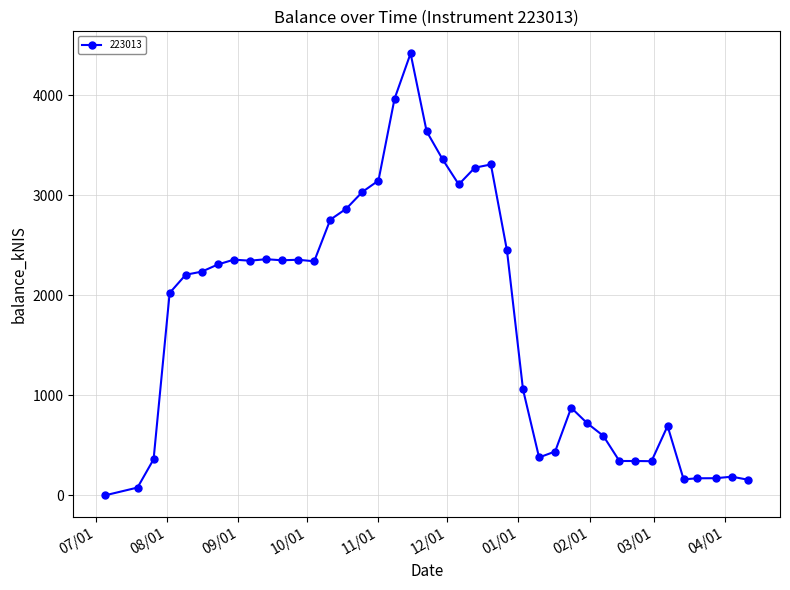

What is the difference between the maximum and minimum values?

4419.4